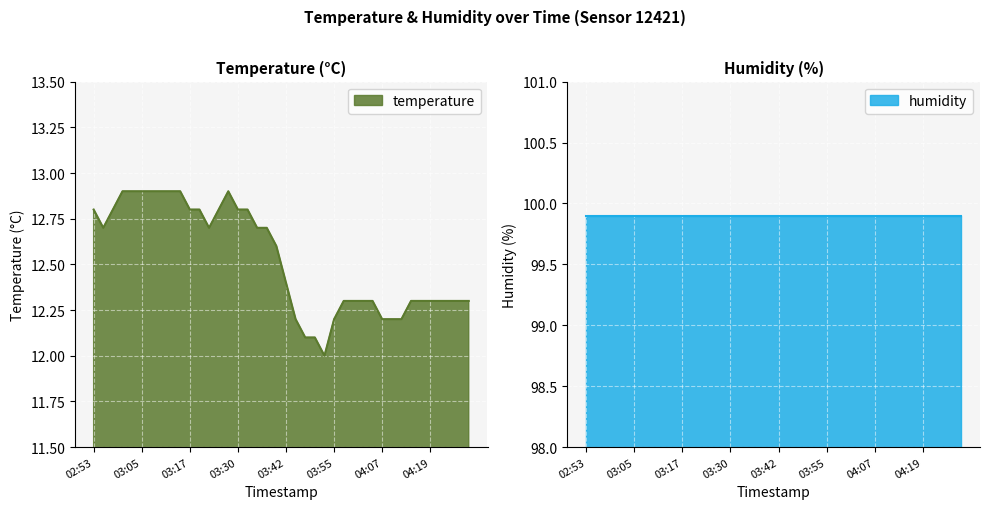

Which has a higher value, 03:03 or 03:42?

03:03